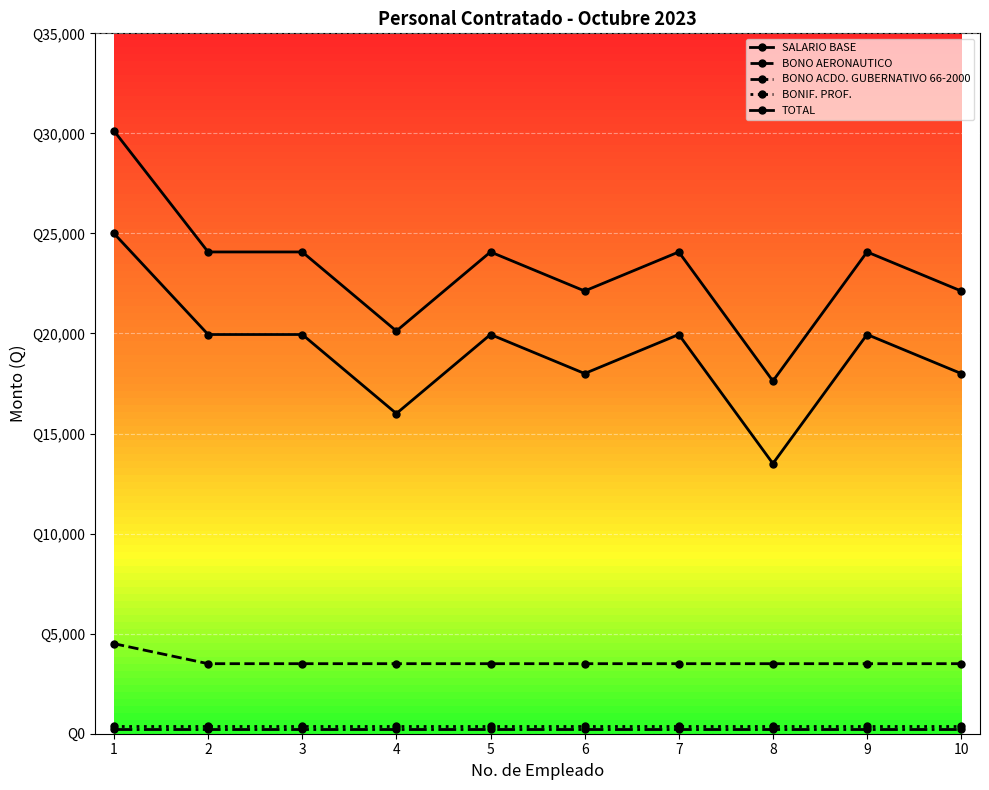

Does the chart have visible grid lines?

Yes